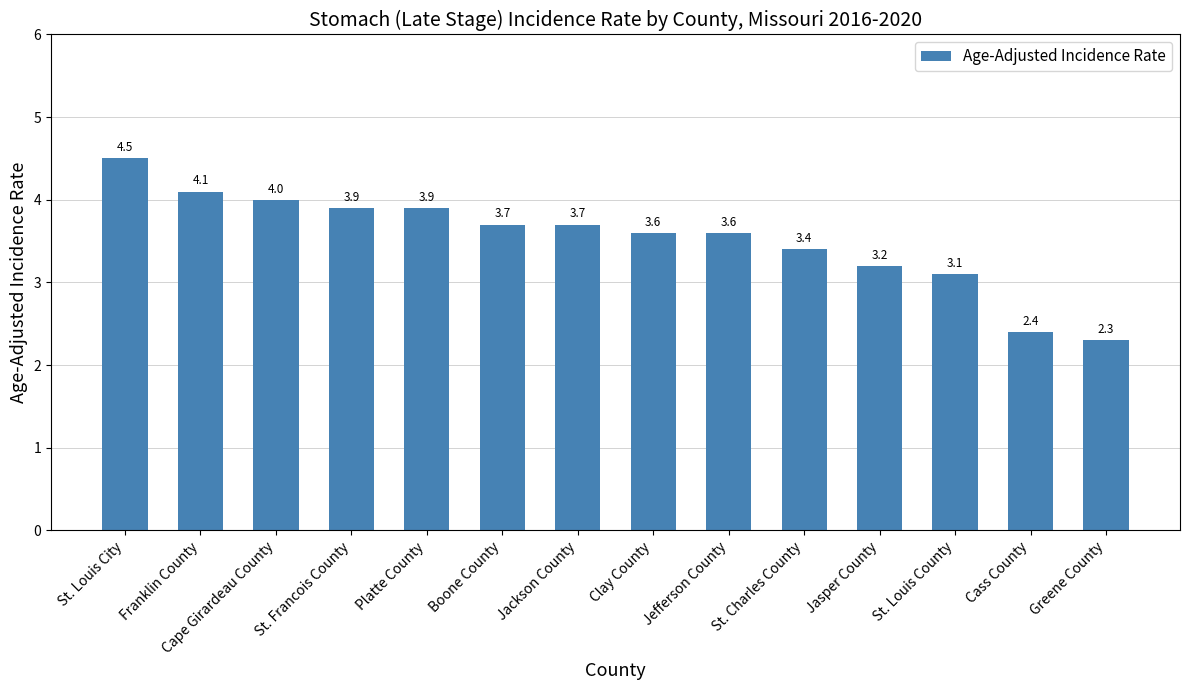

The chart shows a value of 4.5 at St. Louis City. True or false?

True